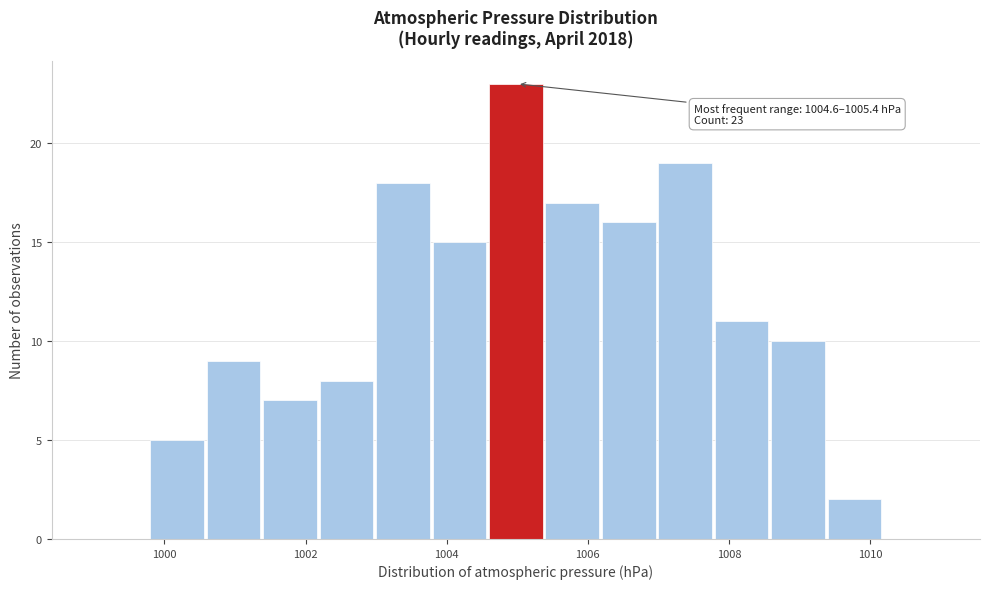

Which range on the x-axis has the tallest bar?

1004.6 to 1005.4